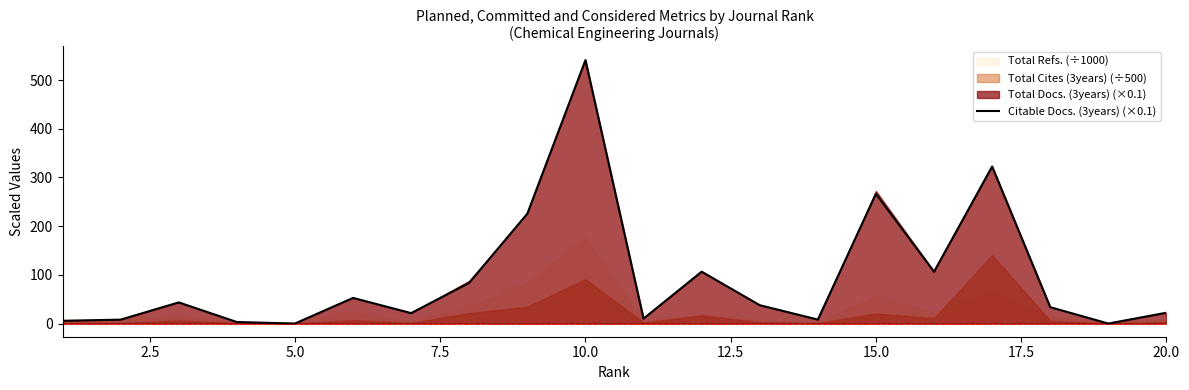

What is the difference between the maximum and minimum values?

541.0